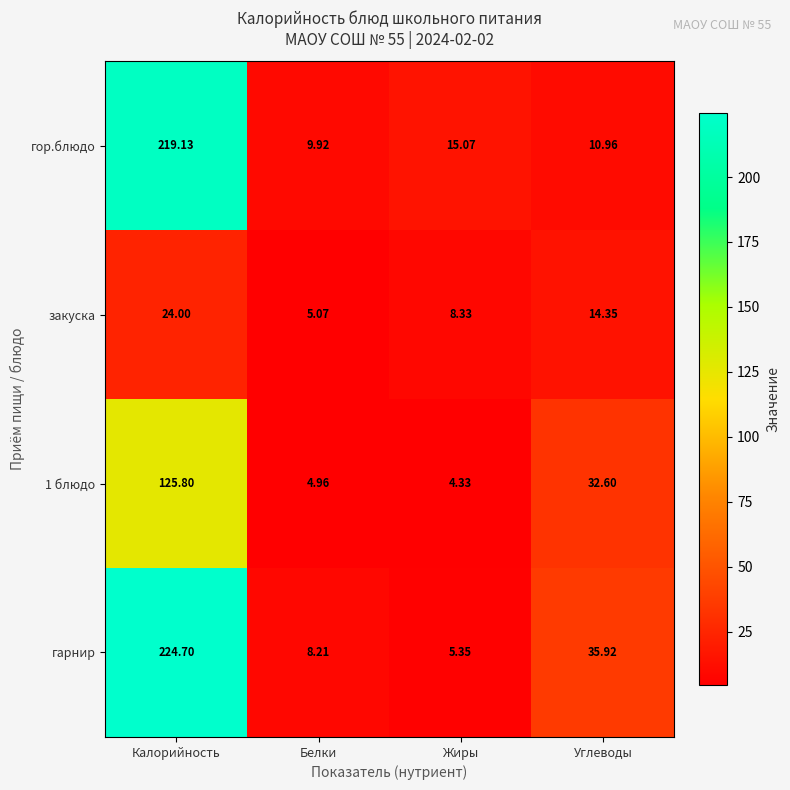

Which series changed the most between Белки and Жиры?

гор.блюдо